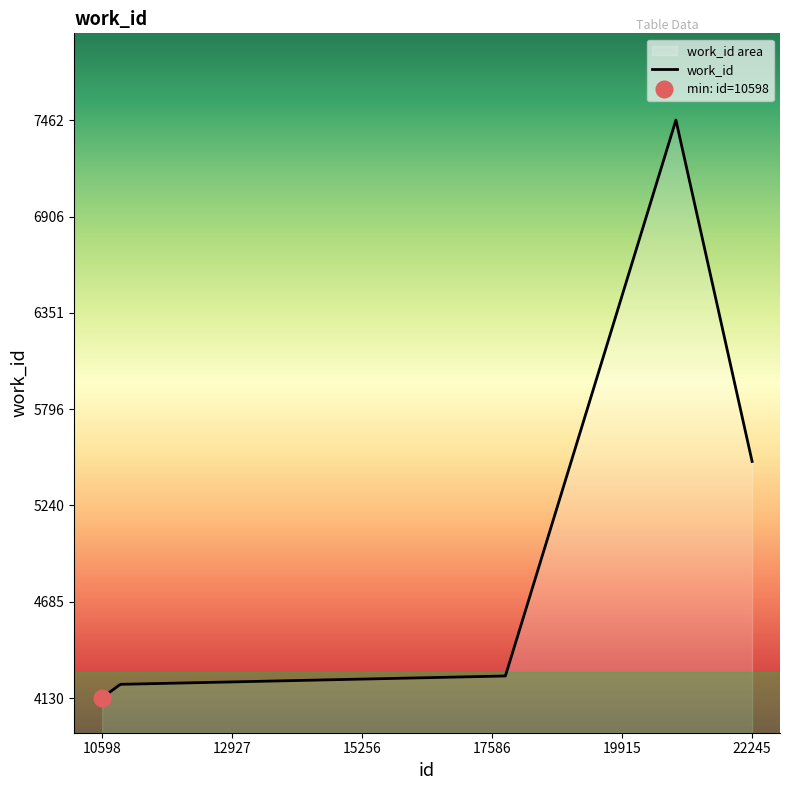

Which has a higher value, 17824 or 17813?

17824